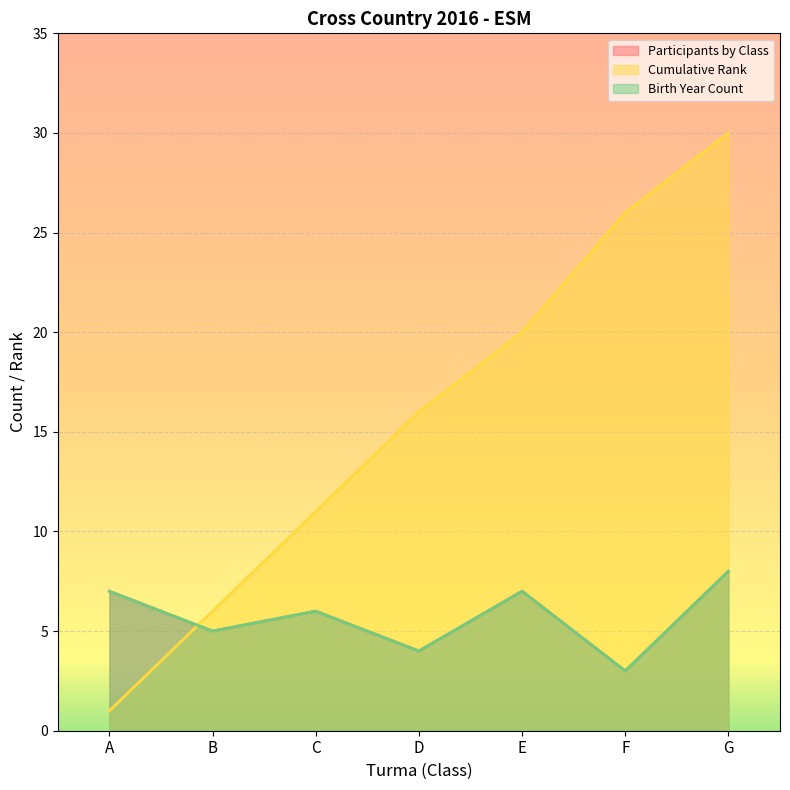

Reading left to right, list all the values displayed in this chart.

Participants by Class: A=7	B=5	C=6	D=4	E=7	F=3	G=8
Cumulative Rank: A=1	B=6	C=11	D=16	E=20	F=26	G=30
Birth Year Count: A=7	B=5	C=6	D=4	E=7	F=3	G=8